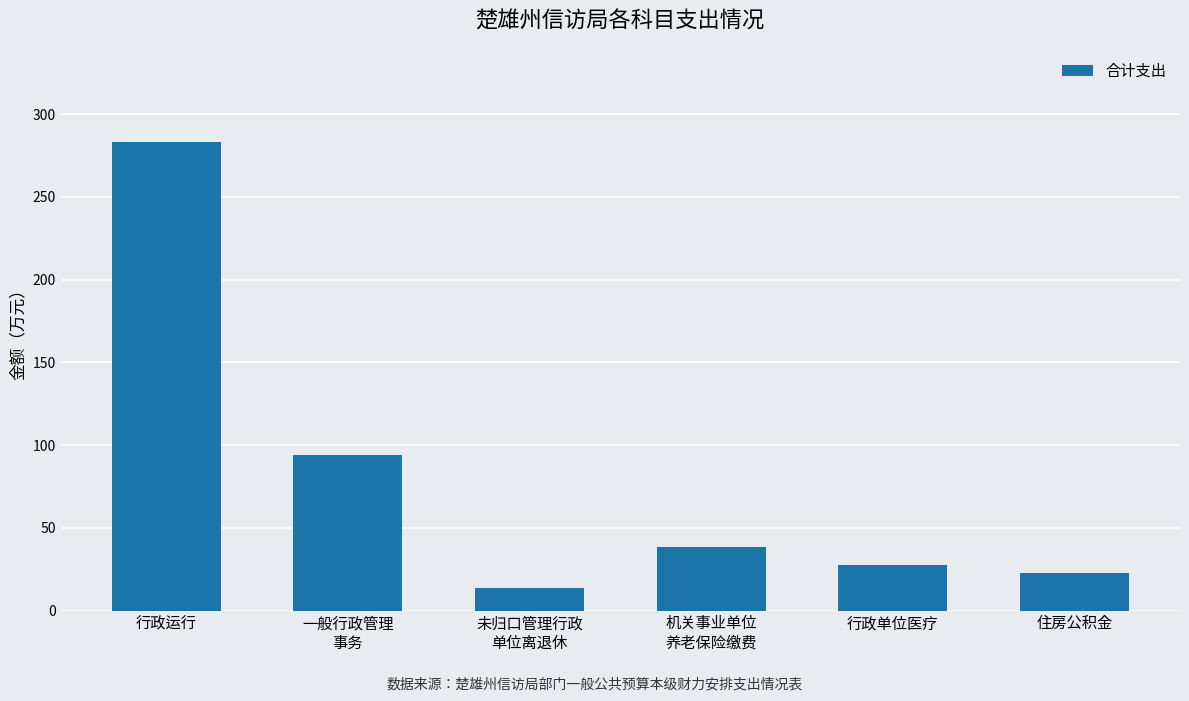

What is the value of the 4th bar from the left?

38.2